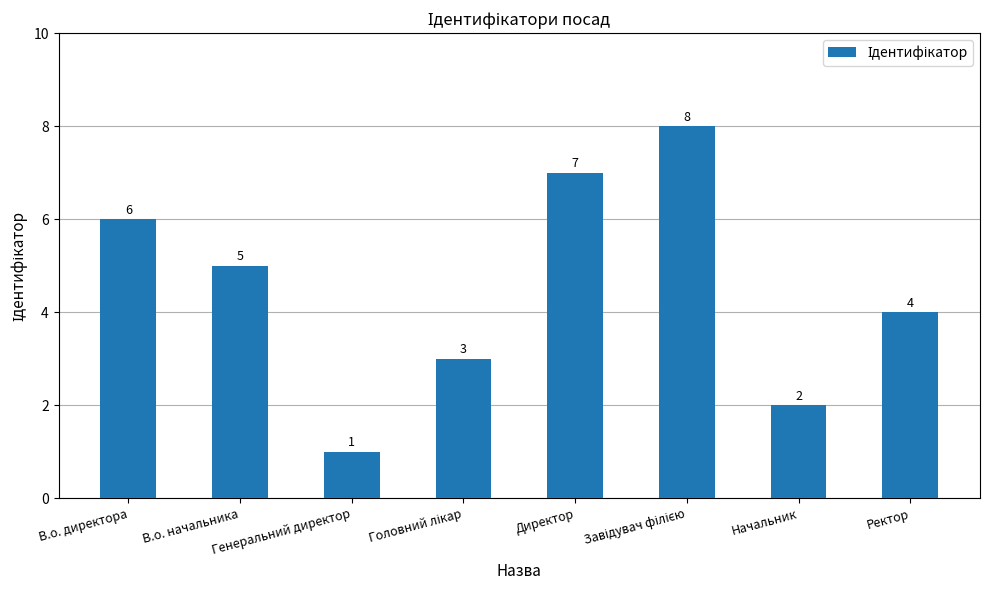

What is the maximum value shown in the chart?

8